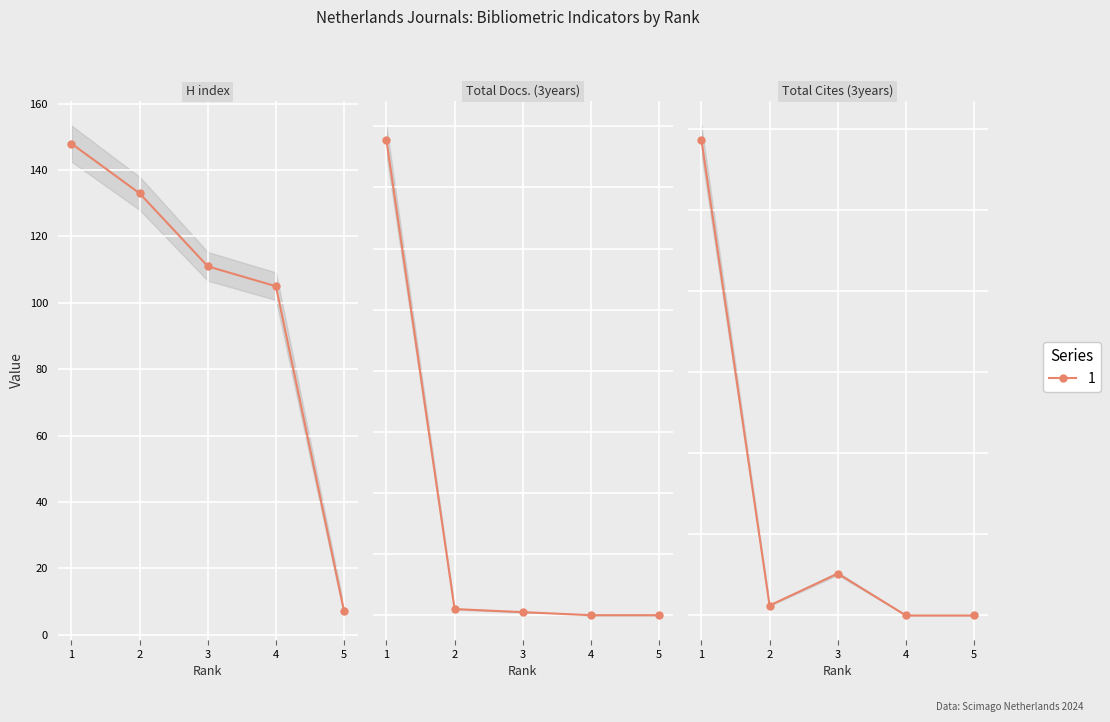

At which label does Total Docs. (2004) first exceed 10?

1